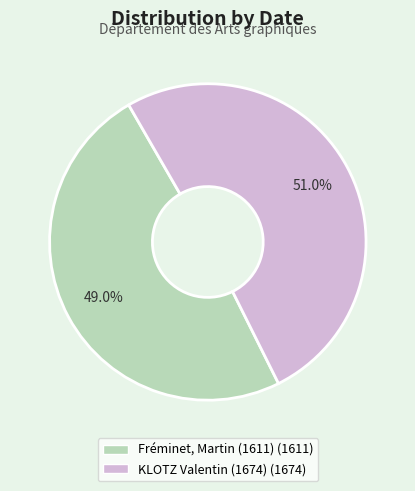

To the nearest percent, what is the difference between the largest and smallest slice percentages?

2%